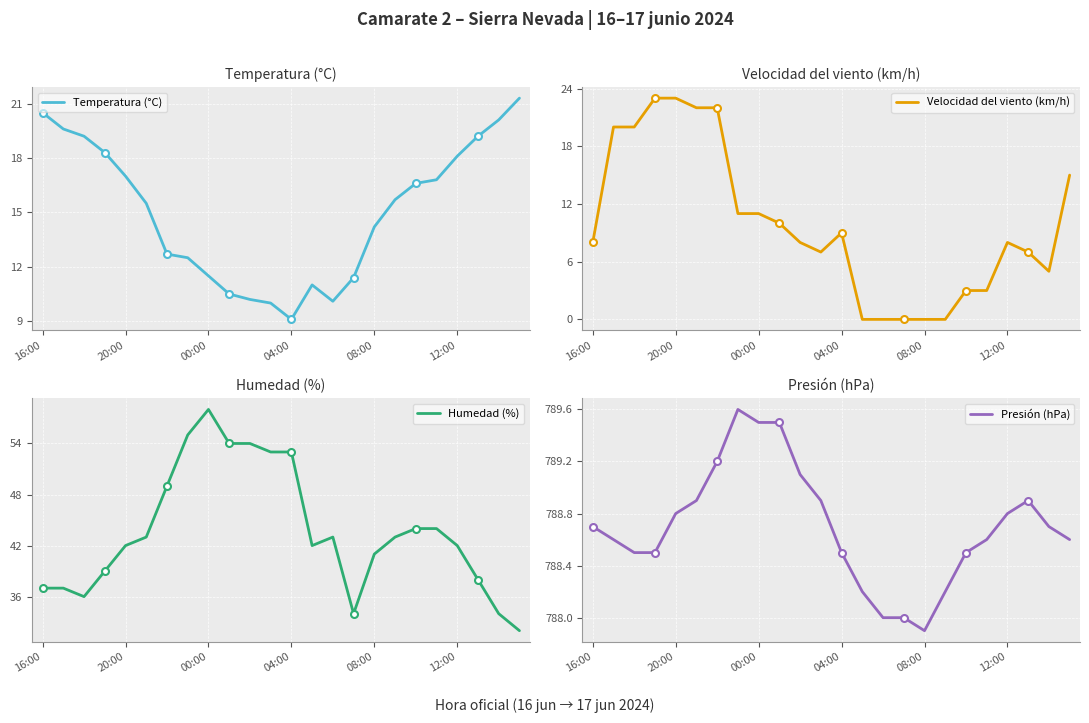

At which category does the chart reach its peak across all series?

7